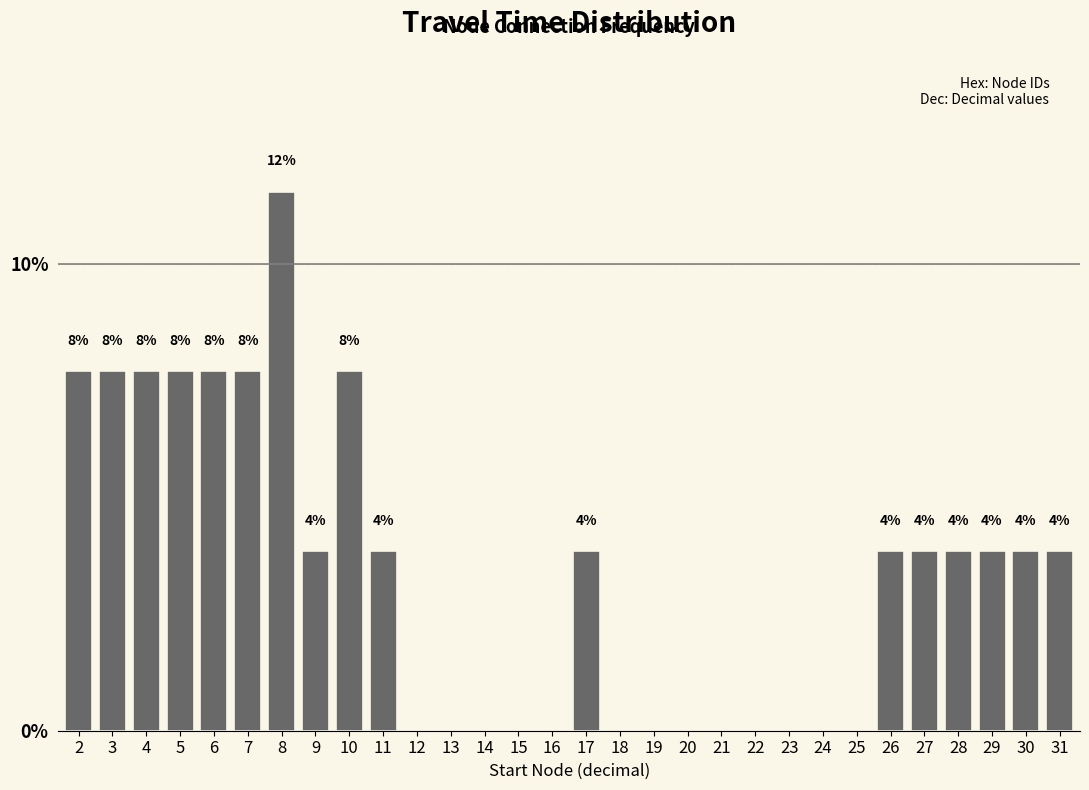

Does the chart contain any negative values?

No